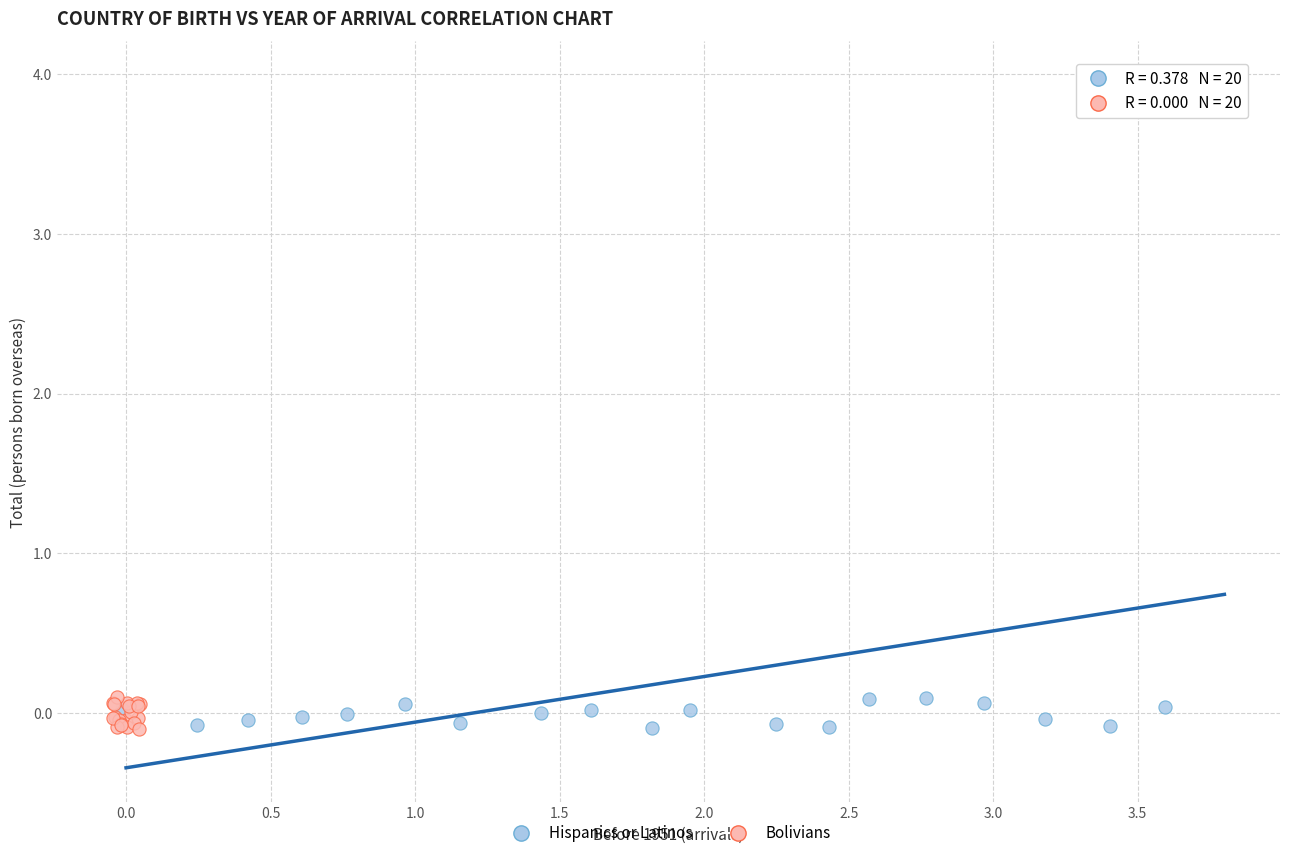

Which series has the largest Y range (max minus min)?

Hispanics or Latinos